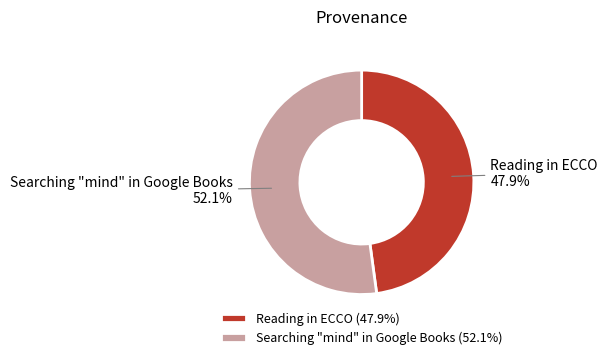

Rank the categories by value from lowest to highest.

Reading in ECCO, Searching "mind" in Google Books